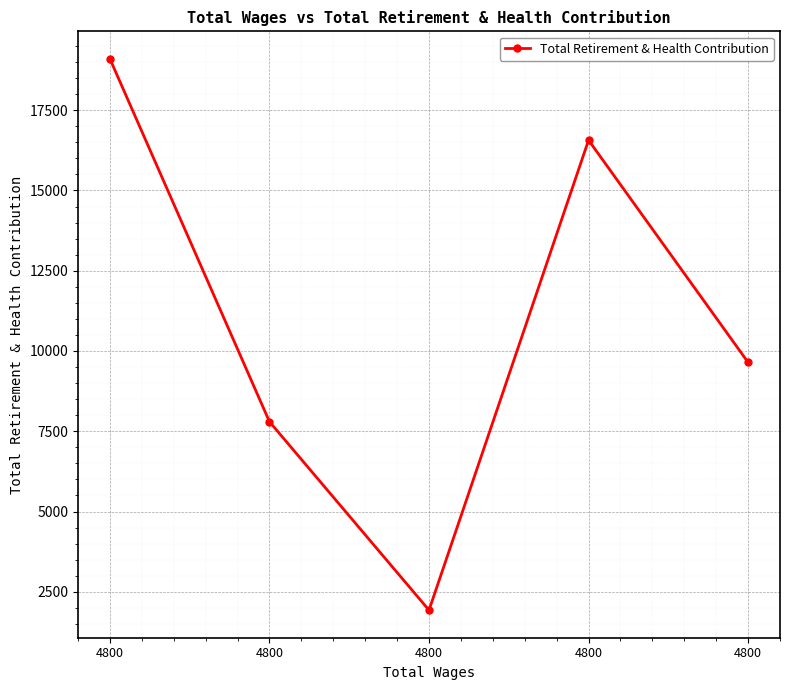

Is this an area chart (filled region under the line)?

No